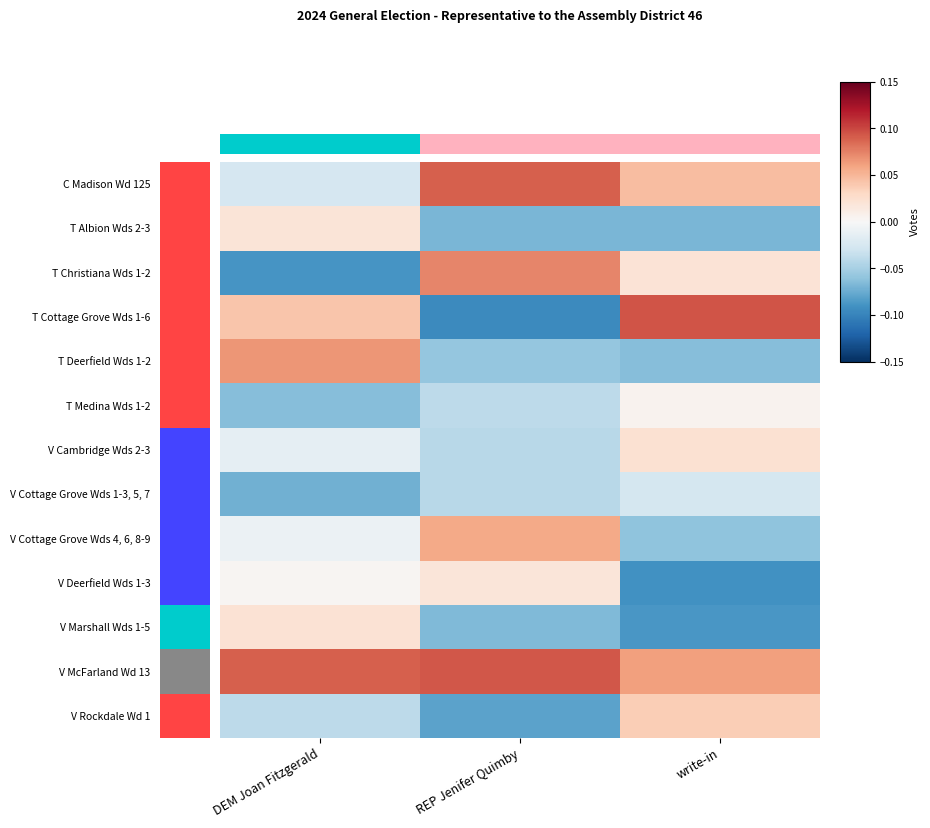

Which series has the widest spread of values?

T Cottage Grove Wds 1-6